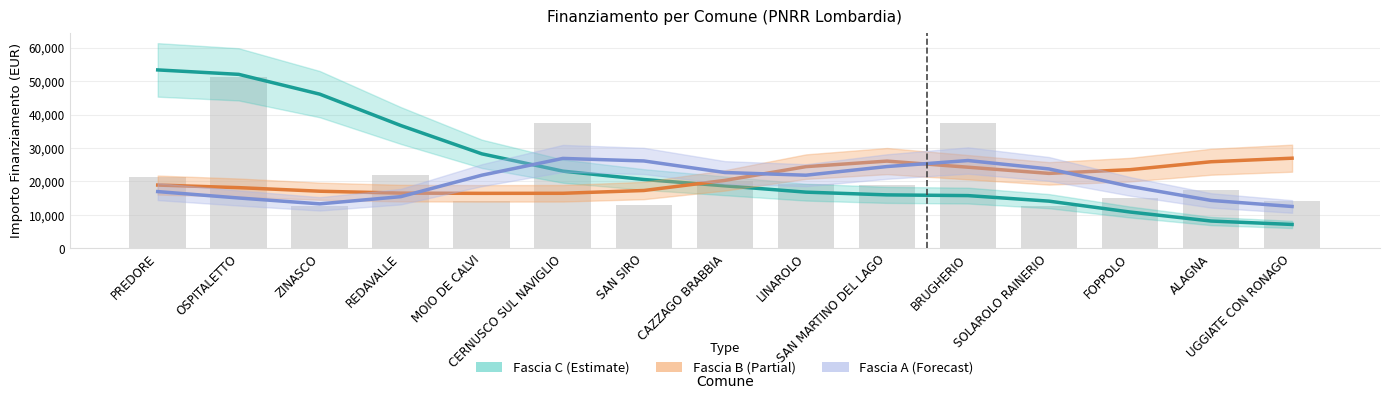

Reading left to right, extract all data points from this chart.

Fascia C (Estimate): PREDORE=53378.9	OSPITALETTO=52050.1	ZINASCO=46128.5	REDAVALLE=36746.0	MOIO DE CALVI=28274.3	CERNUSCO SUL NAVIGLIO=23100.3	SAN SIRO=20596.2	CAZZAGO BRABBIA=18699.7	LINAROLO=16812.7	SAN MARTINO DEL LAGO=15996.6	BRUGHERIO=15780.6	SOLAROLO RAINERIO=14120.4	FOPPOLO=10868.6	ALAGNA=8171.4	UGGIATE CON RONAGO=7150.7
Fascia B (Partial): PREDORE=18932.9	OSPITALETTO=18161.6	ZINASCO=17092.3	REDAVALLE=16521.2	MOIO DE CALVI=16455.6	CERNUSCO SUL NAVIGLIO=16472.6	SAN SIRO=17306.6	CAZZAGO BRABBIA=20332.4	LINAROLO=24444.4	SAN MARTINO DEL LAGO=26101.1	BRUGHERIO=24273.8	SOLAROLO RAINERIO=22424.2	FOPPOLO=23537.0	ALAGNA=25906.2	UGGIATE CON RONAGO=26972.1
Fascia A (Forecast): PREDORE=16981.6	OSPITALETTO=15063.8	ZINASCO=13310.4	REDAVALLE=15463.8	MOIO DE CALVI=21885.3	CERNUSCO SUL NAVIGLIO=26904.3	SAN SIRO=26145.1	CAZZAGO BRABBIA=22686.8	LINAROLO=21881.4	SAN MARTINO DEL LAGO=24470.5	BRUGHERIO=26272.5	SOLAROLO RAINERIO=23754.3	FOPPOLO=18538.5	ALAGNA=14336.1	UGGIATE CON RONAGO=12523.7